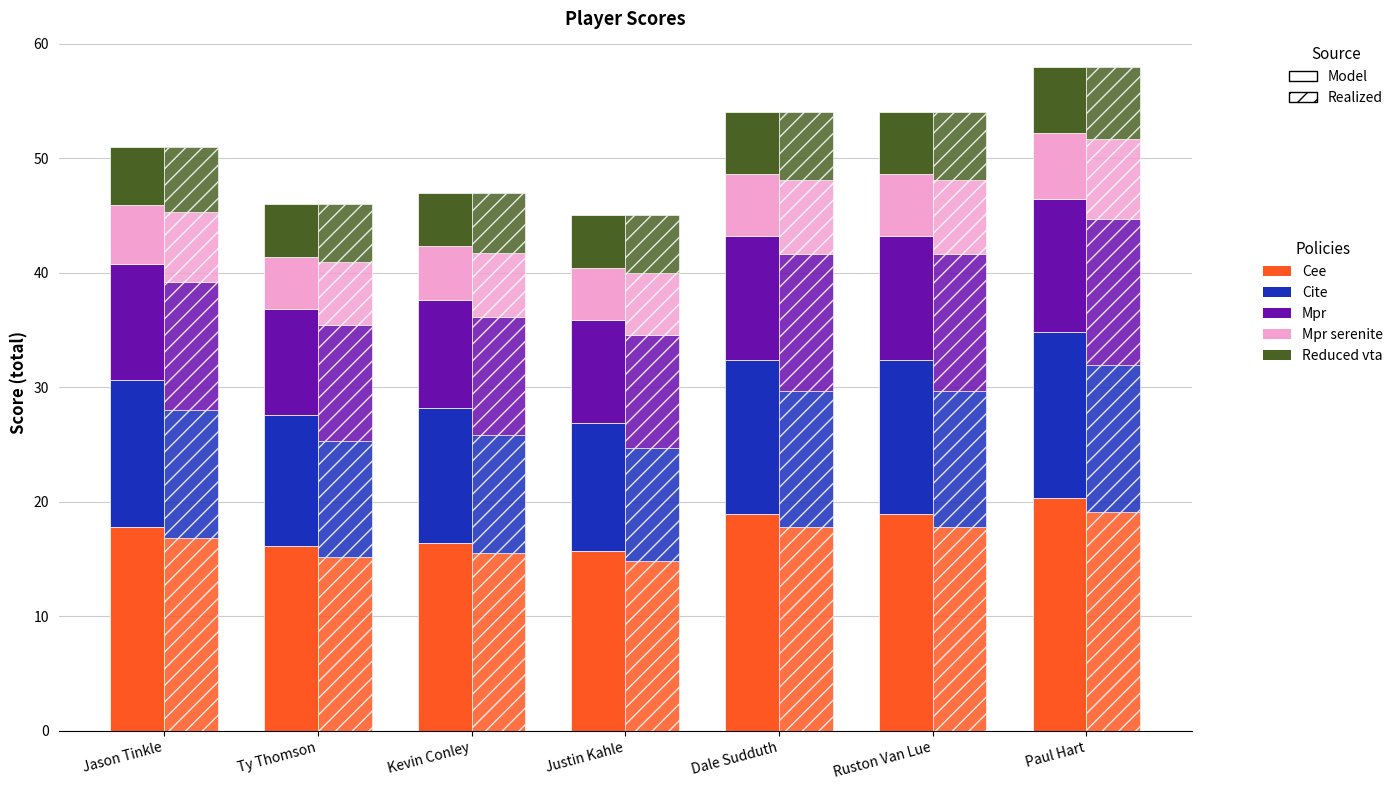

What position from the left is Justin Kahle?

4